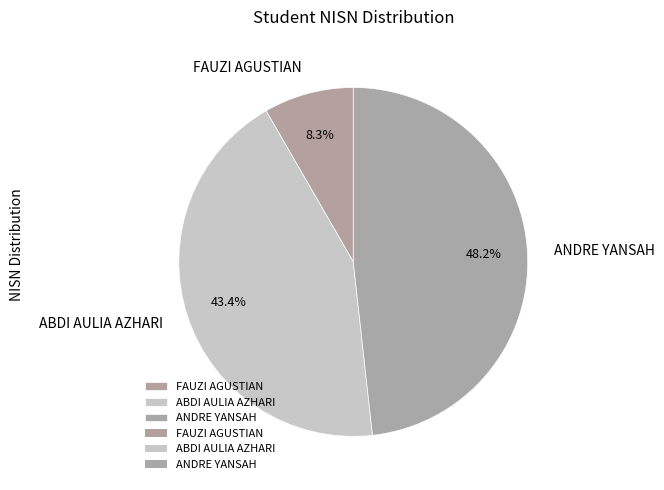

Approximately how many times larger is the value at ABDI AULIA AZHARI compared to FAUZI AGUSTIAN?

5.2